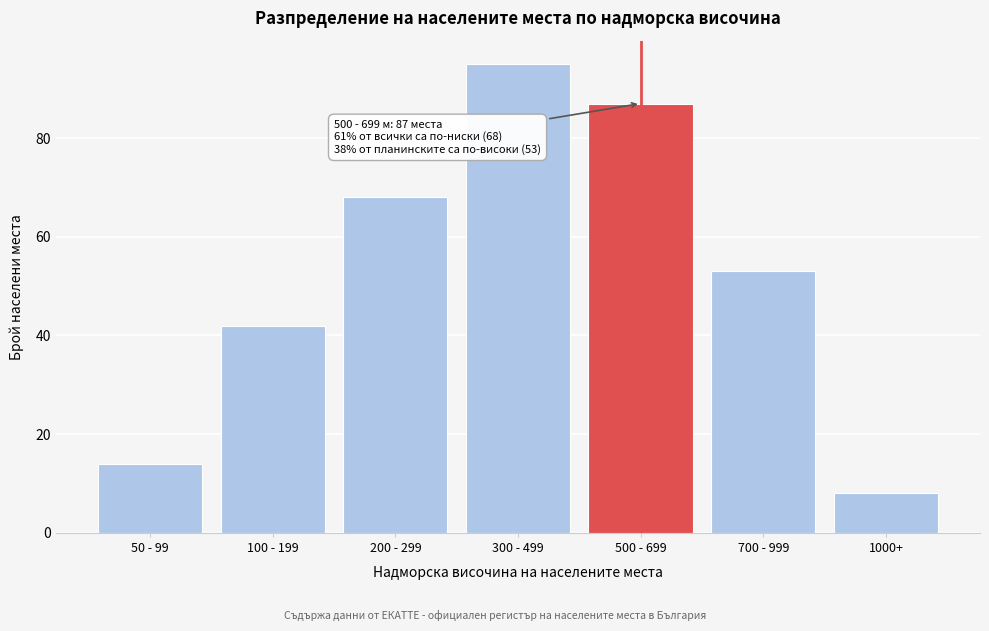

Reading left to right, list all the values displayed in this chart.

50 - 99=14	100 - 199=42	200 - 299=68	300 - 499=95	500 - 699=87	700 - 999=53	1000+=8